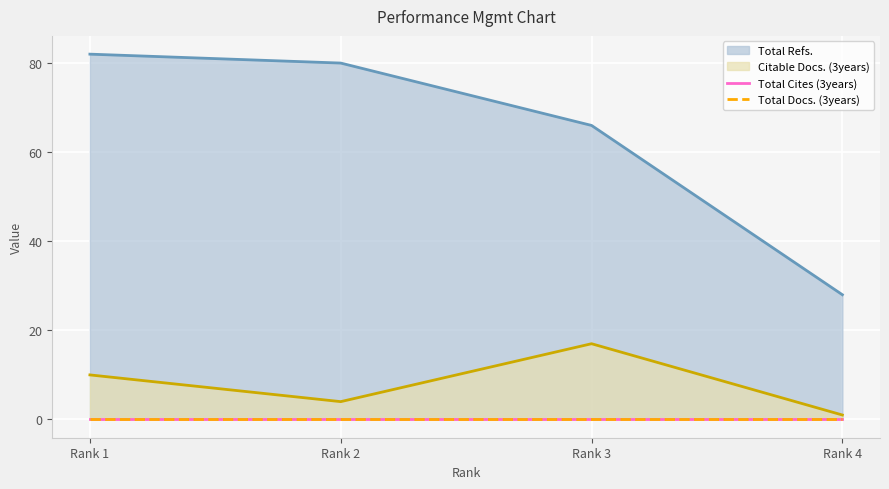

True or false: Citable Docs. (3years) has more than 0 interior local peaks.

True